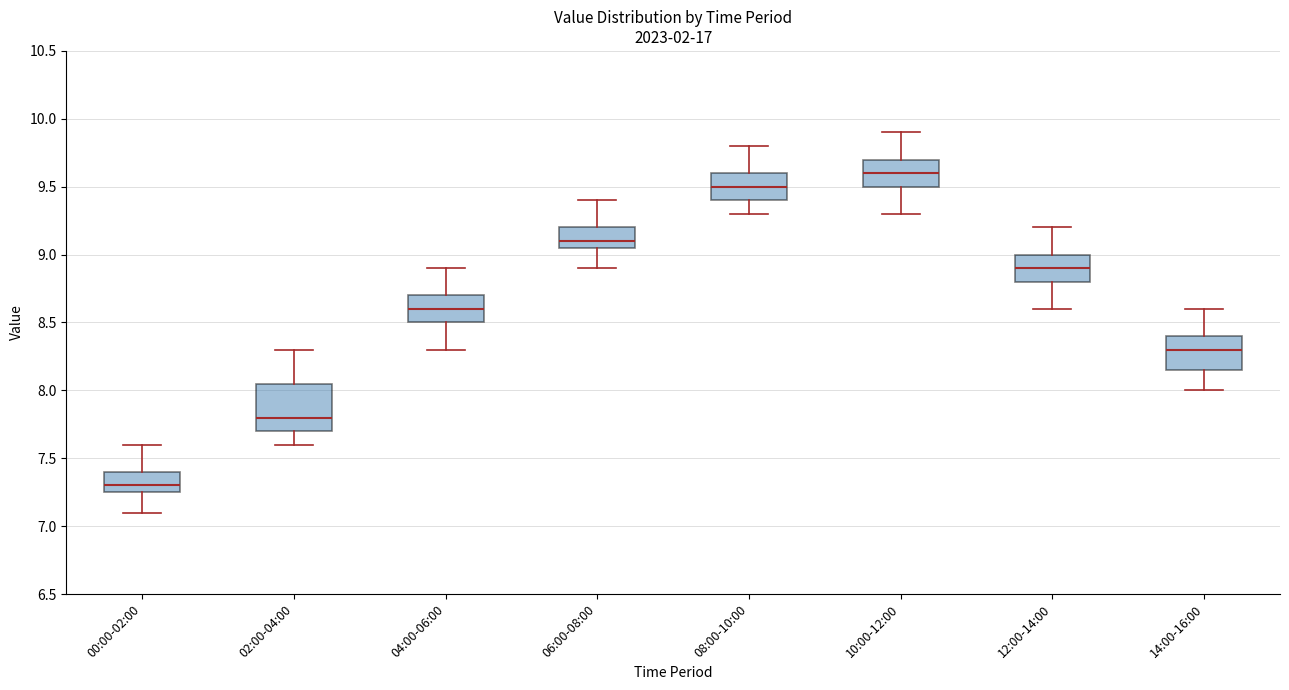

Reading left to right, read every box against the y-axis: the position of its median line, the range the box covers, and the ends of its whiskers. The values are not printed on the chart, so give them approximately, as read against the axis.

00:00-02:00: median 7.30, box 7.25 to 7.40, whiskers 7.10 to 7.60
02:00-04:00: median 7.80, box 7.70 to 8.05, whiskers 7.60 to 8.30
04:00-06:00: median 8.60, box 8.50 to 8.70, whiskers 8.30 to 8.90
06:00-08:00: median 9.10, box 9.05 to 9.20, whiskers 8.90 to 9.40
08:00-10:00: median 9.50, box 9.40 to 9.60, whiskers 9.30 to 9.80
10:00-12:00: median 9.60, box 9.50 to 9.70, whiskers 9.30 to 9.90
12:00-14:00: median 8.90, box 8.80 to 9.00, whiskers 8.60 to 9.20
14:00-16:00: median 8.30, box 8.15 to 8.40, whiskers 8.00 to 8.60